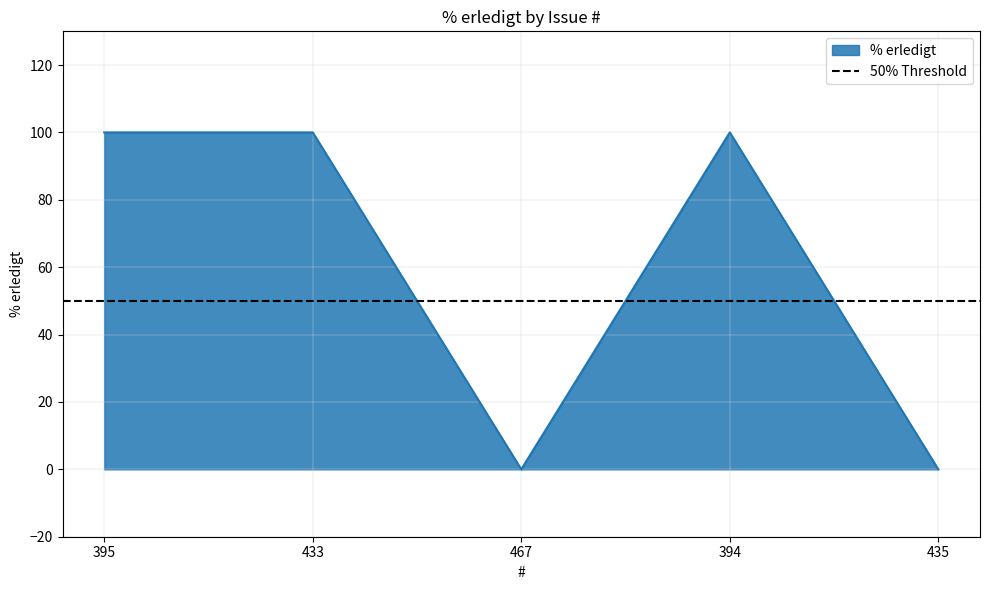

What is the label of the 1st point from the right?

435